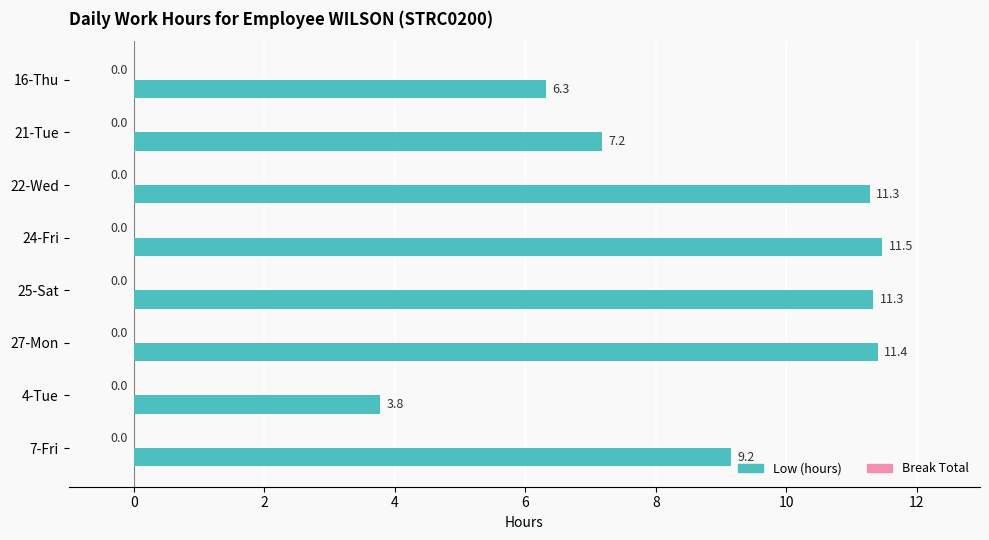

The value at 4-Tue is 6.5. True or false?

False